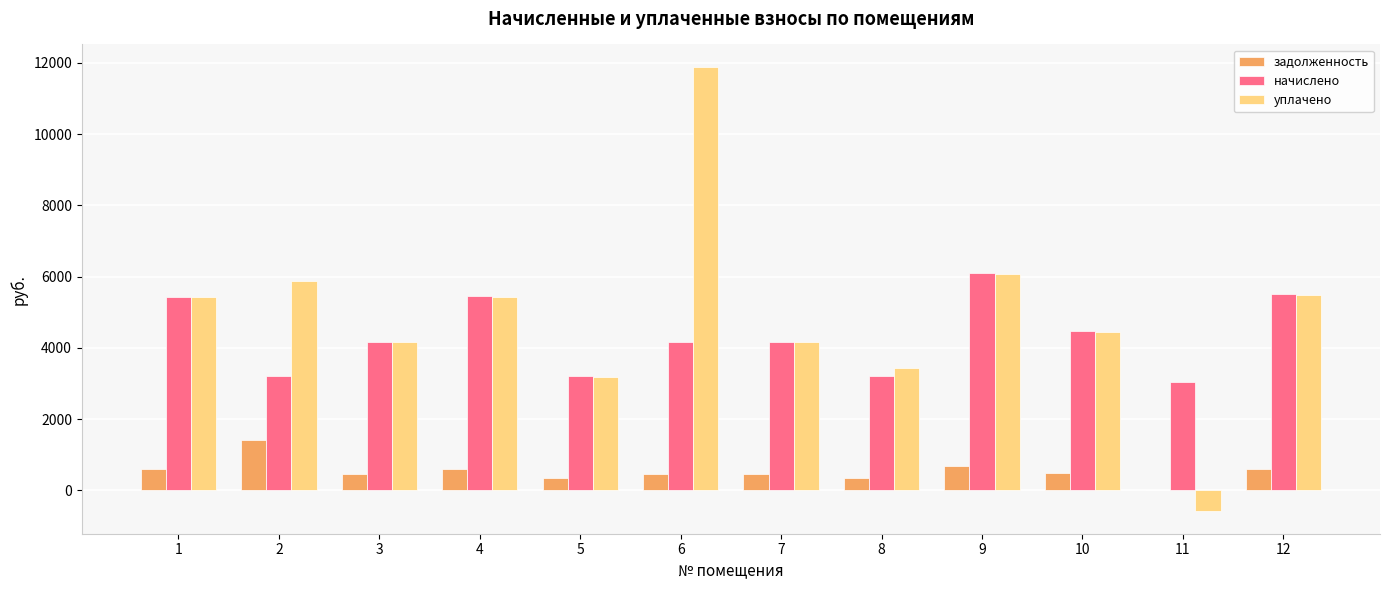

What is the highest value of the уплачено series?

11889.4